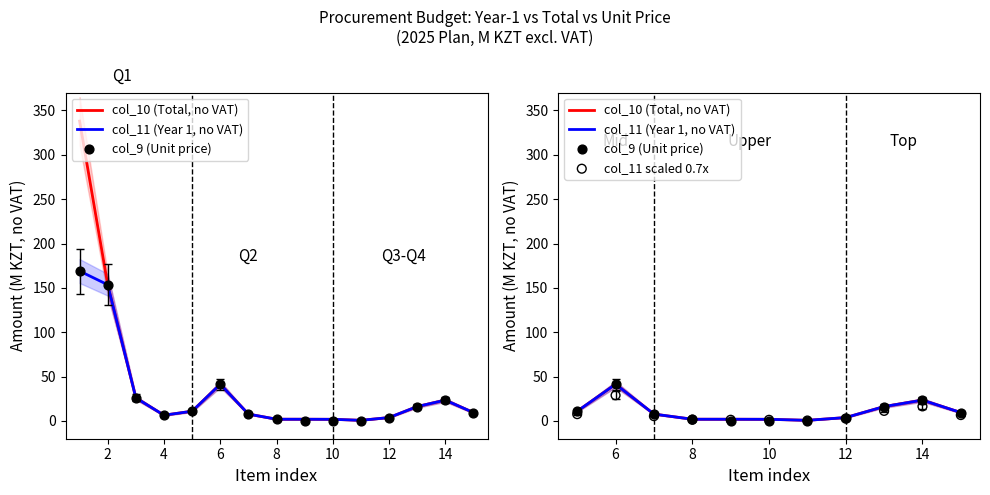

Which series reaches the minimum Y coordinate?

col_9 (Unit price)